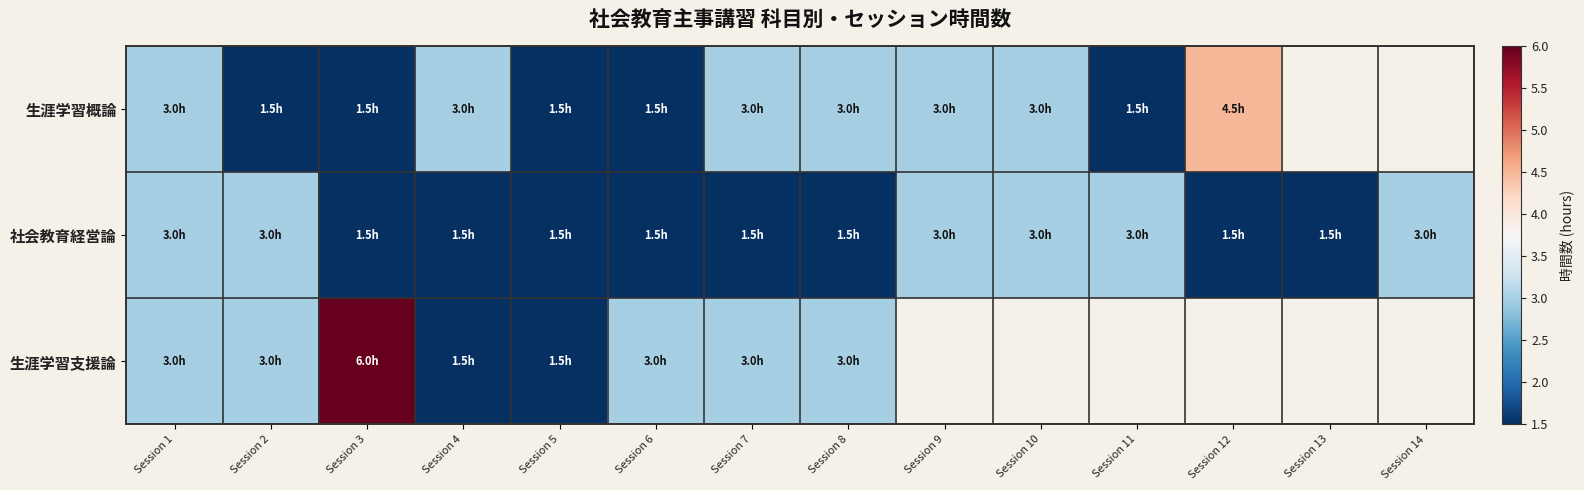

List the series in order of their peak value, lowest first.

社会教育経営論, 生涯学習概論, 生涯学習支援論